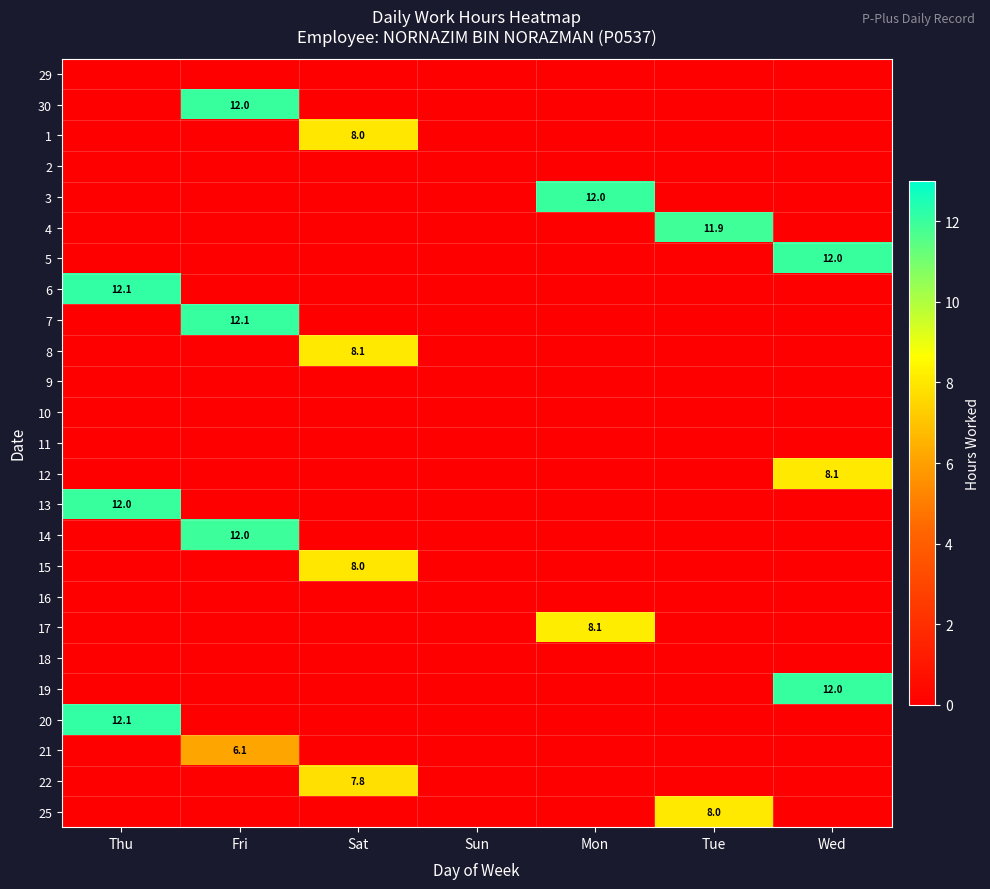

Which category has the lowest value in the 14 series?

Thu